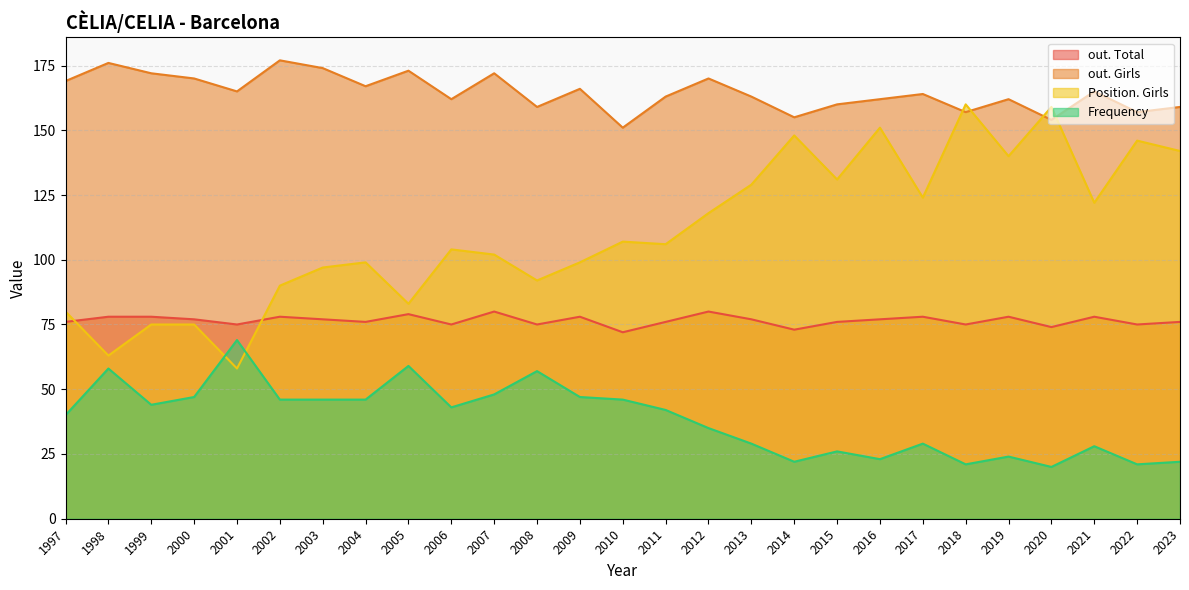

True or false: out. Girls has a value of 291 at 2006.

False